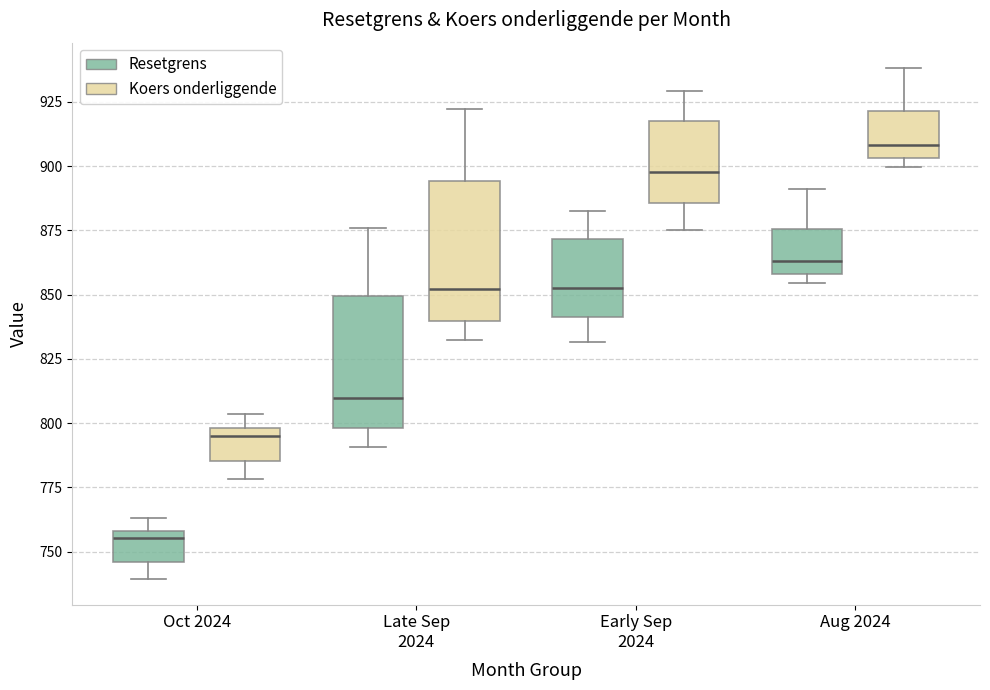

Where is the lower edge of the box for Oct 2024 (Koers onderliggende) on the y-axis? The values are not printed on the chart, so give them approximately, as read against the axis.

785